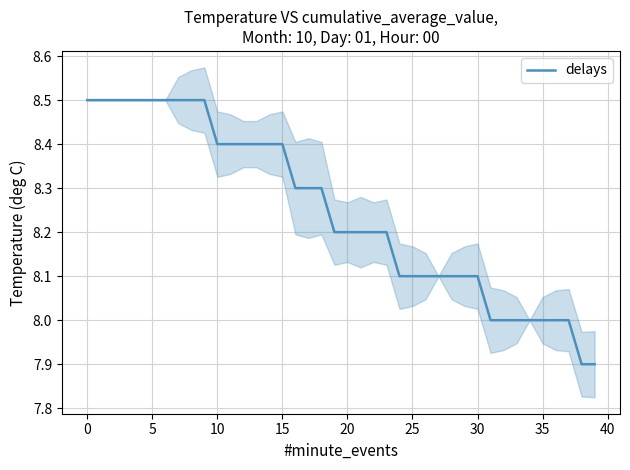

What is the maximum value shown in the chart?

8.5